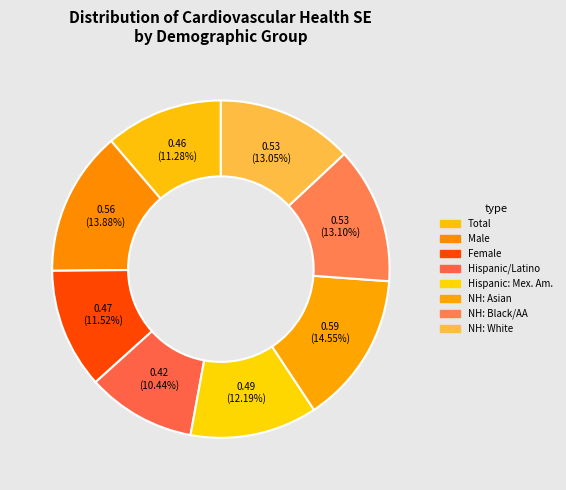

How many segments does this pie chart have?

8